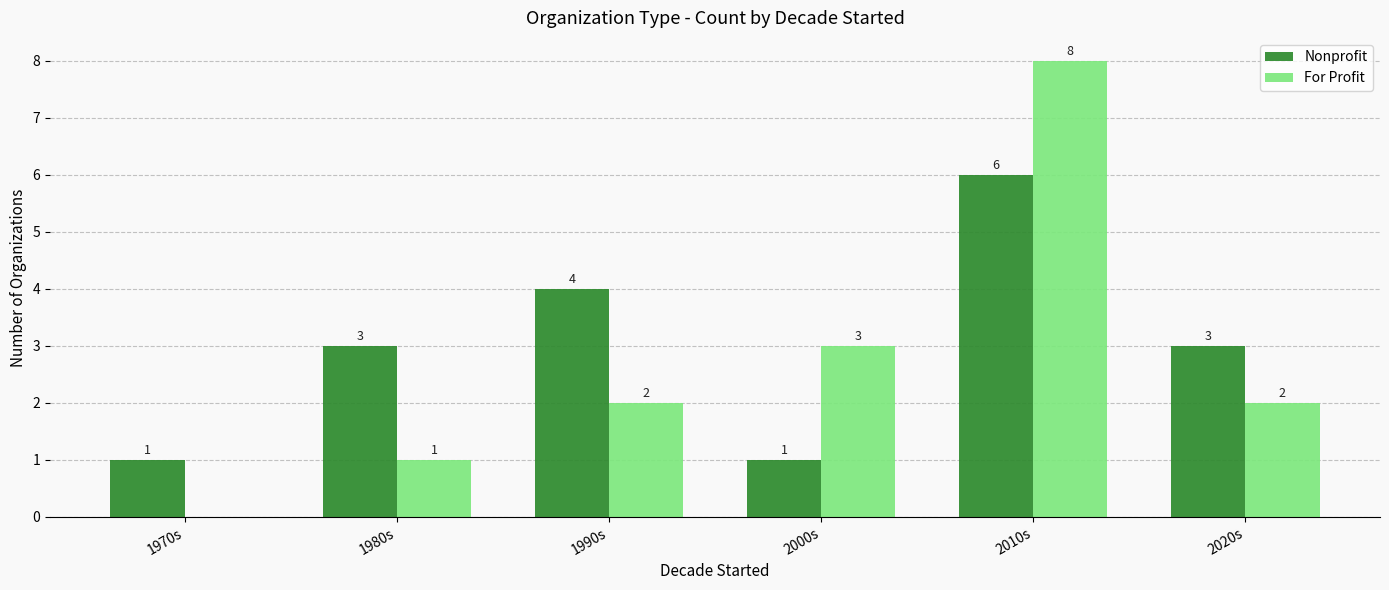

What are all the series names shown in the legend?

Nonprofit, For Profit